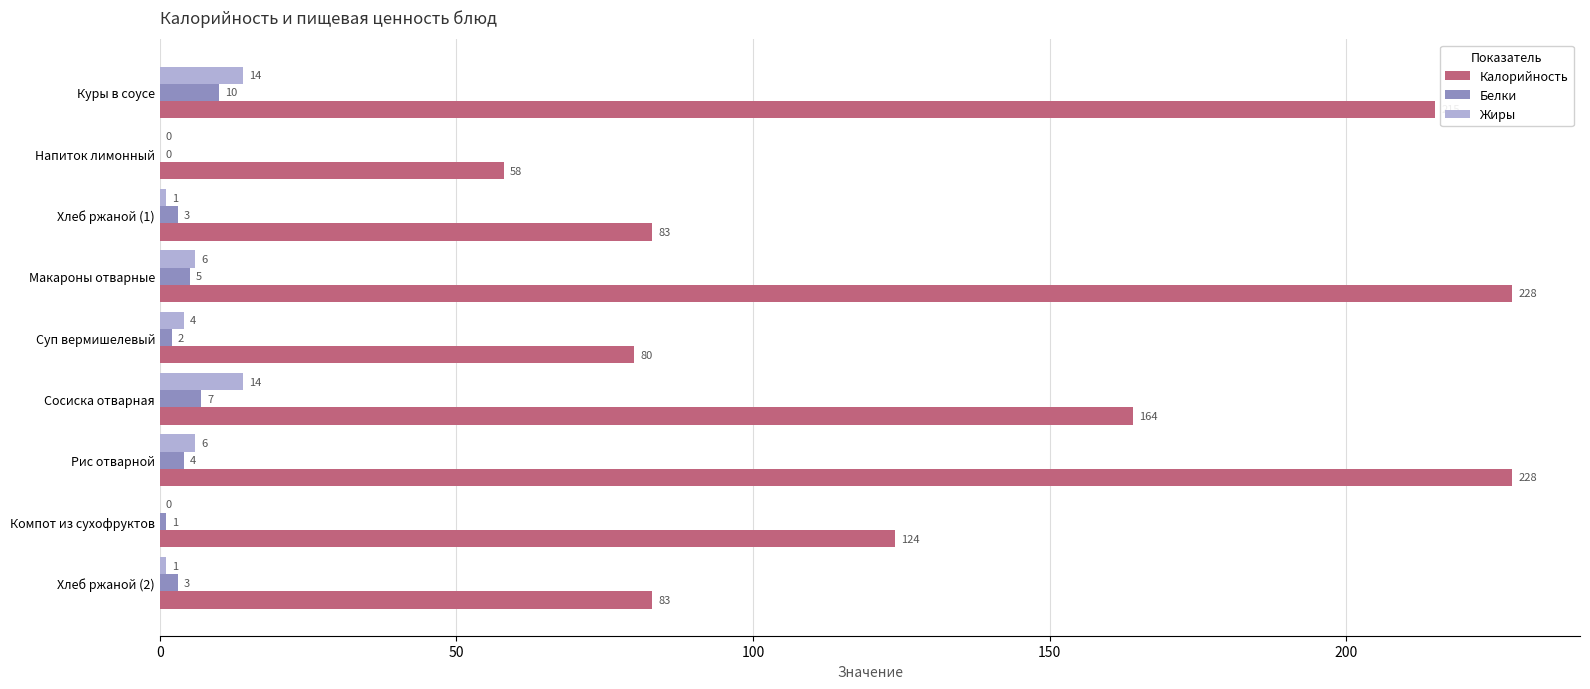

Is the value of Белки at Макароны отварные greater than the value of Калорийность at Компот из сухофруктов?

No